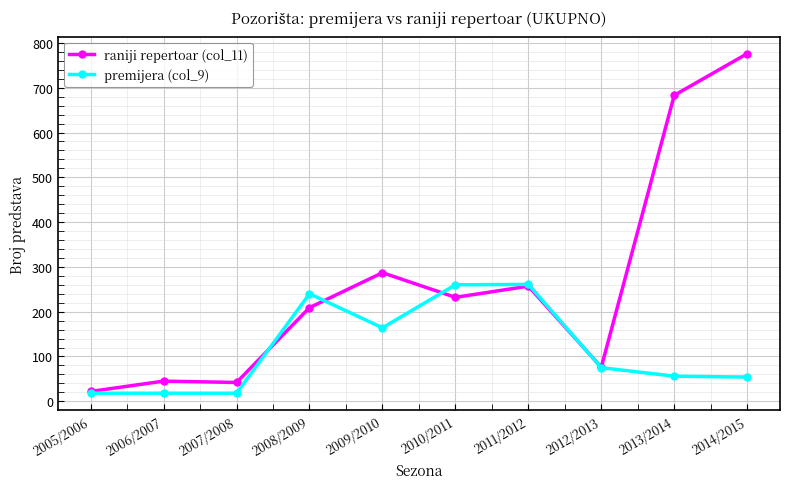

List the series in order of their peak value, highest first.

raniji repertoar (col_11), premijera (col_9)